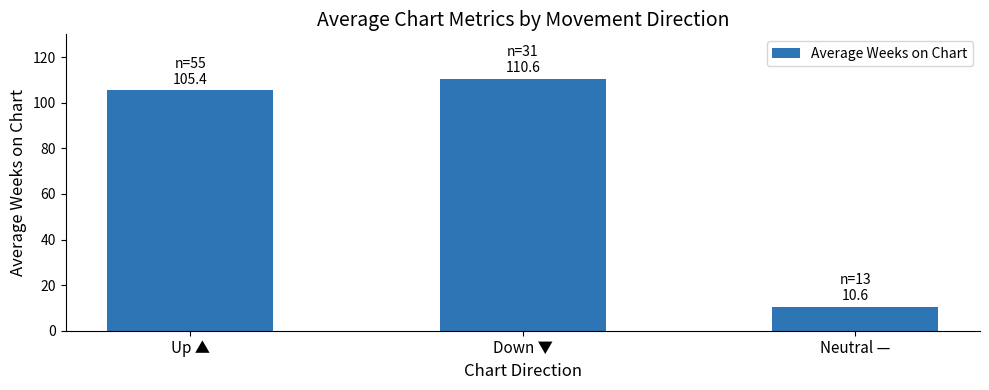

What is the sum of the values at Down ▼ and Up ▲?

216.0